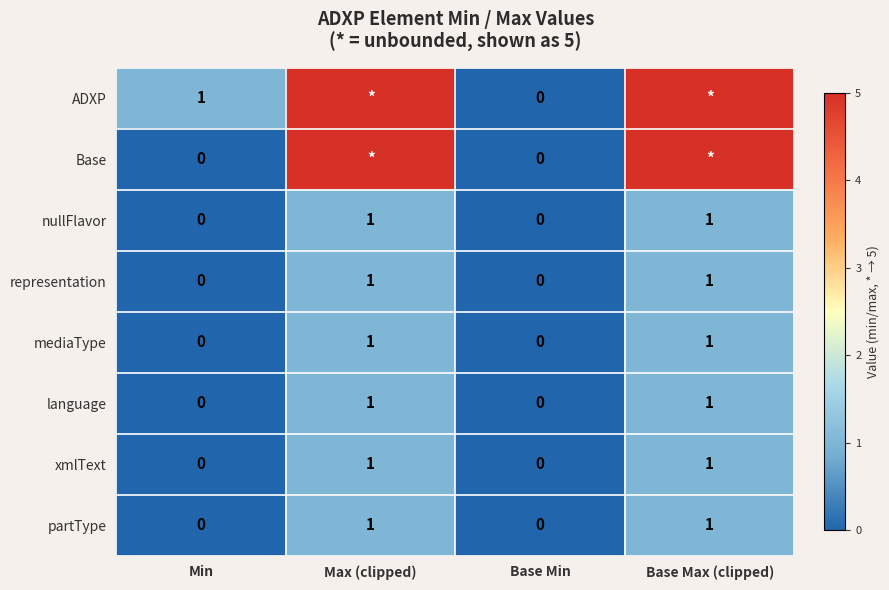

The value of xmlText at Base Min is 0. True or false?

True